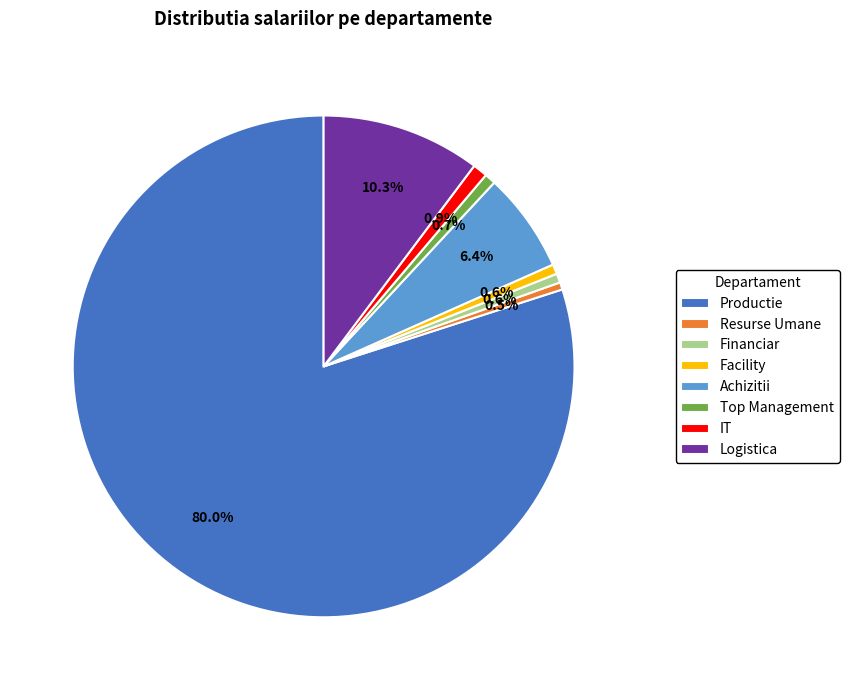

Is there any slice that represents more than half of the pie?

Yes